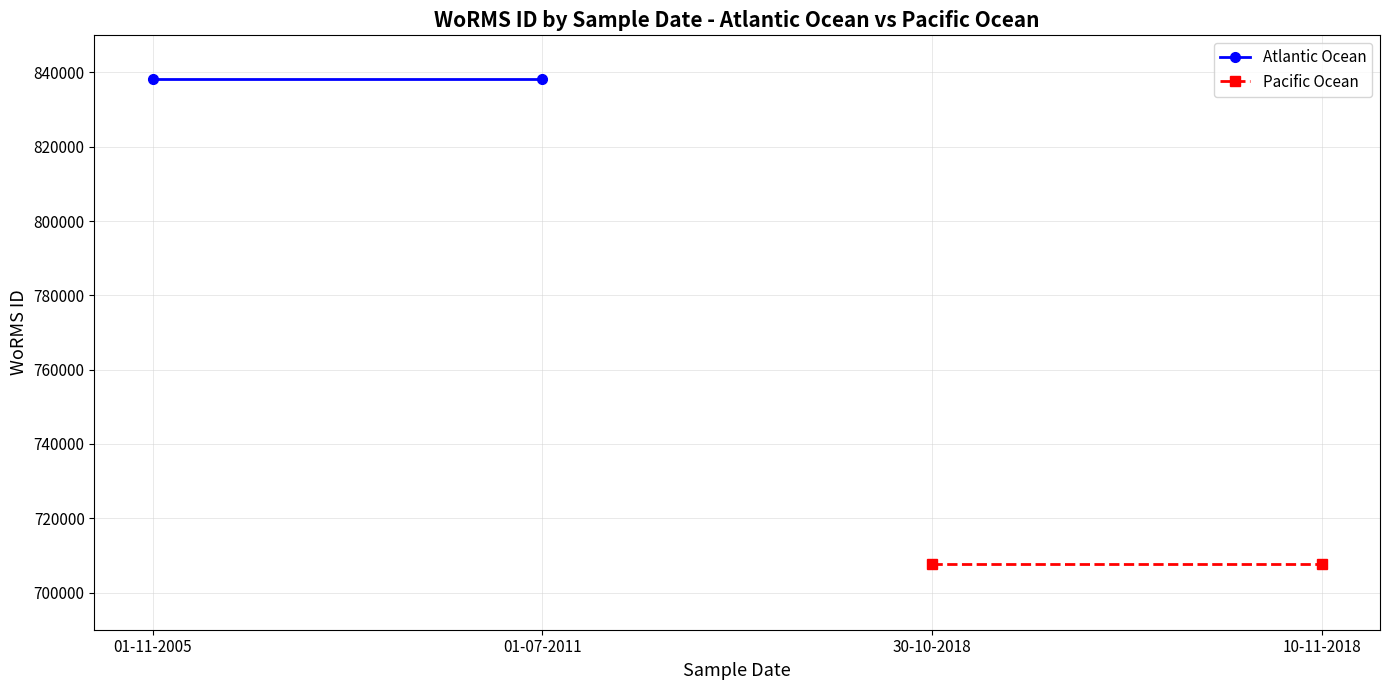

What is the greatest value displayed?

838272